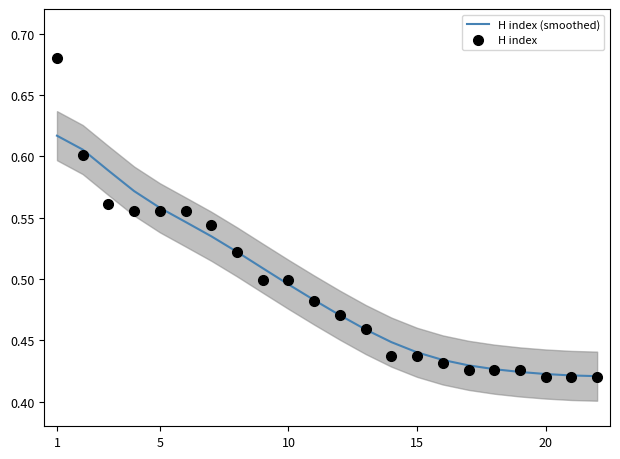

Which category has the highest value in the H index (smoothed) series?

1